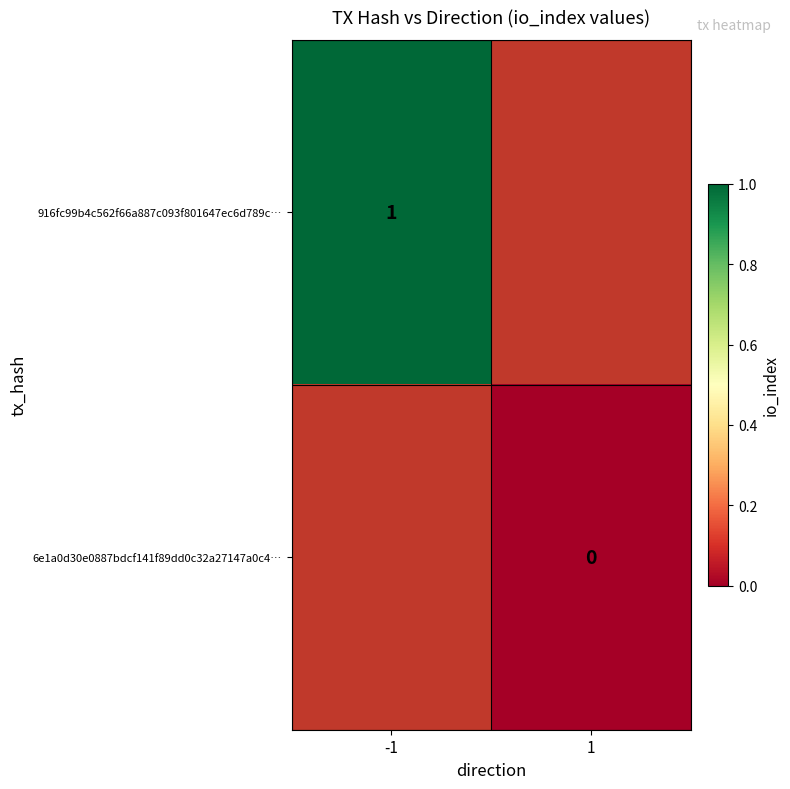

True or false: 916fc99b4c562f66a887c093f801647ec6d789c… has a value of 1 at -1.

True